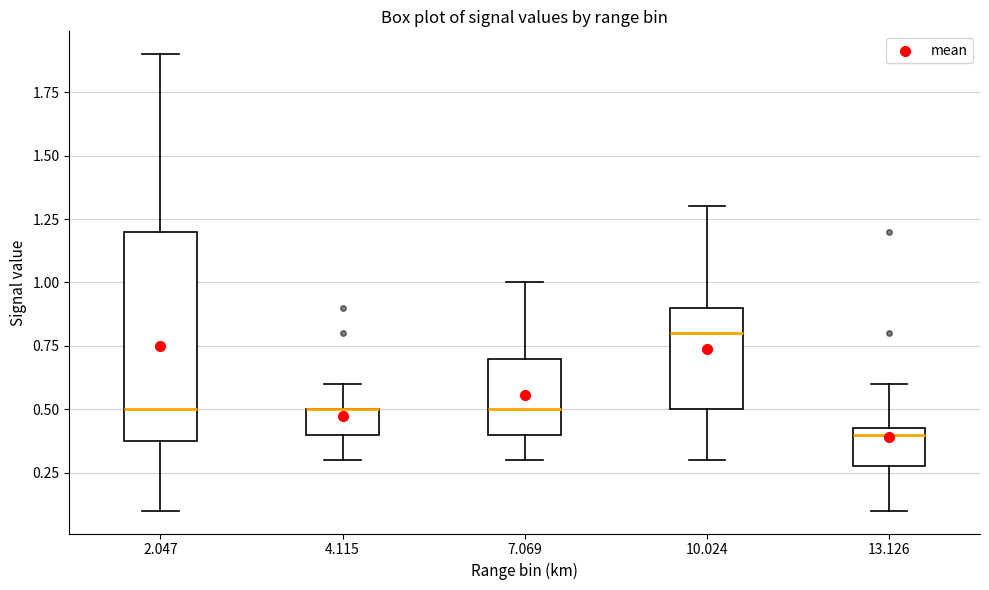

Which box is the tallest, from its lower edge to its upper edge?

2.047